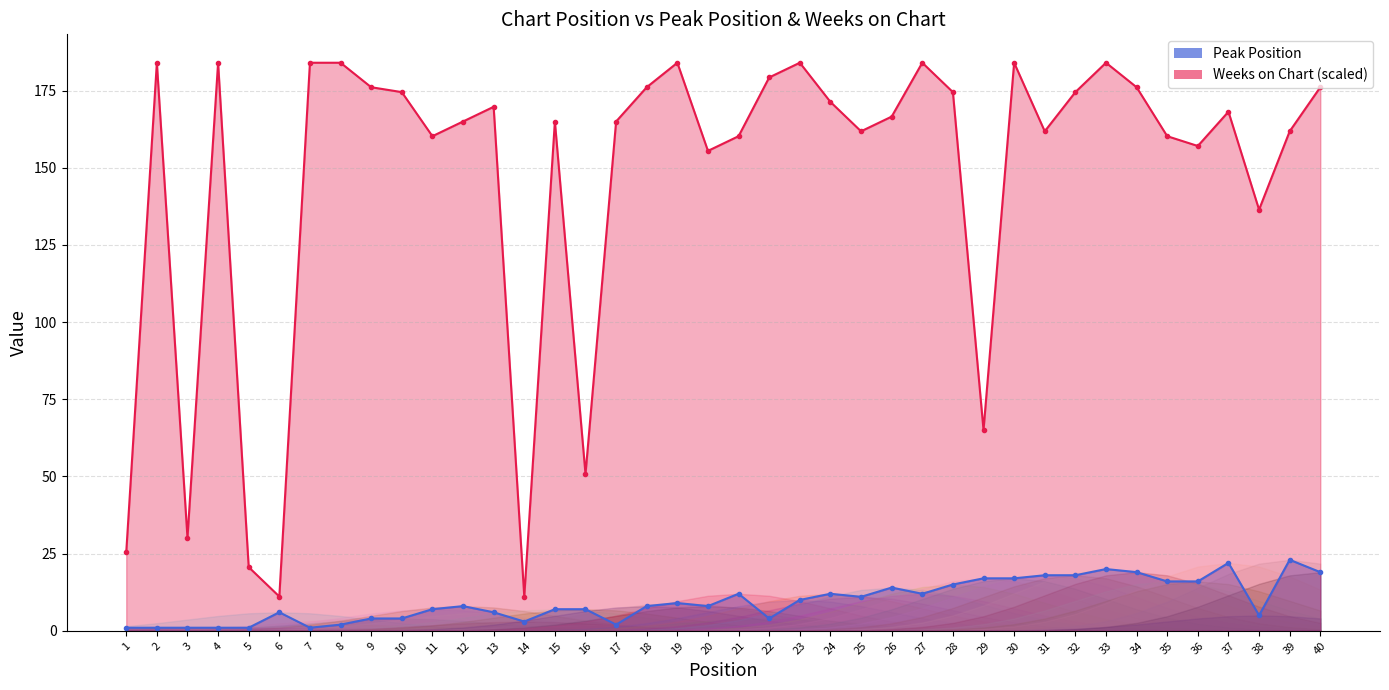

Reading left to right, extract all data points from this chart.

Peak Position: 1.0	1.0	1.0	1.0	1.0	6.0	1.0	2.0	4.0	4.0	7.0	8.0	6.0	3.0	7.0	7.0	2.0	8.0	9.0	8.0	12.0	4.0	10.0	12.0	11.0	14.0	12.0	15.0	17.0	17.0	18.0	18.0	20.0	19.0	16.0	16.0	22.0	5.0	23.0	19.0
Weeks on Chart: 25.4	184.0	30.1	184.0	20.6	11.1	184.0	184.0	176.1	174.5	160.2	165.0	169.7	11.1	165.0	50.8	165.0	176.1	184.0	155.4	160.2	179.2	184.0	171.3	161.8	166.6	184.0	174.5	65.0	184.0	161.8	174.5	184.0	176.1	160.2	157.0	168.1	136.4	161.8	176.1